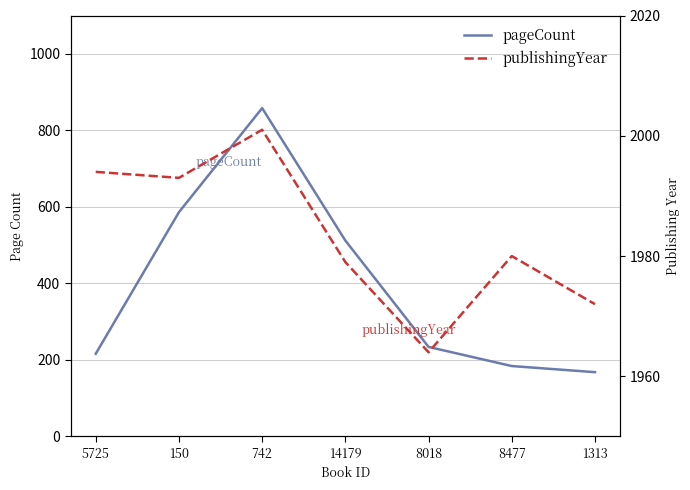

What is the label of the 7th point from the left?

1313